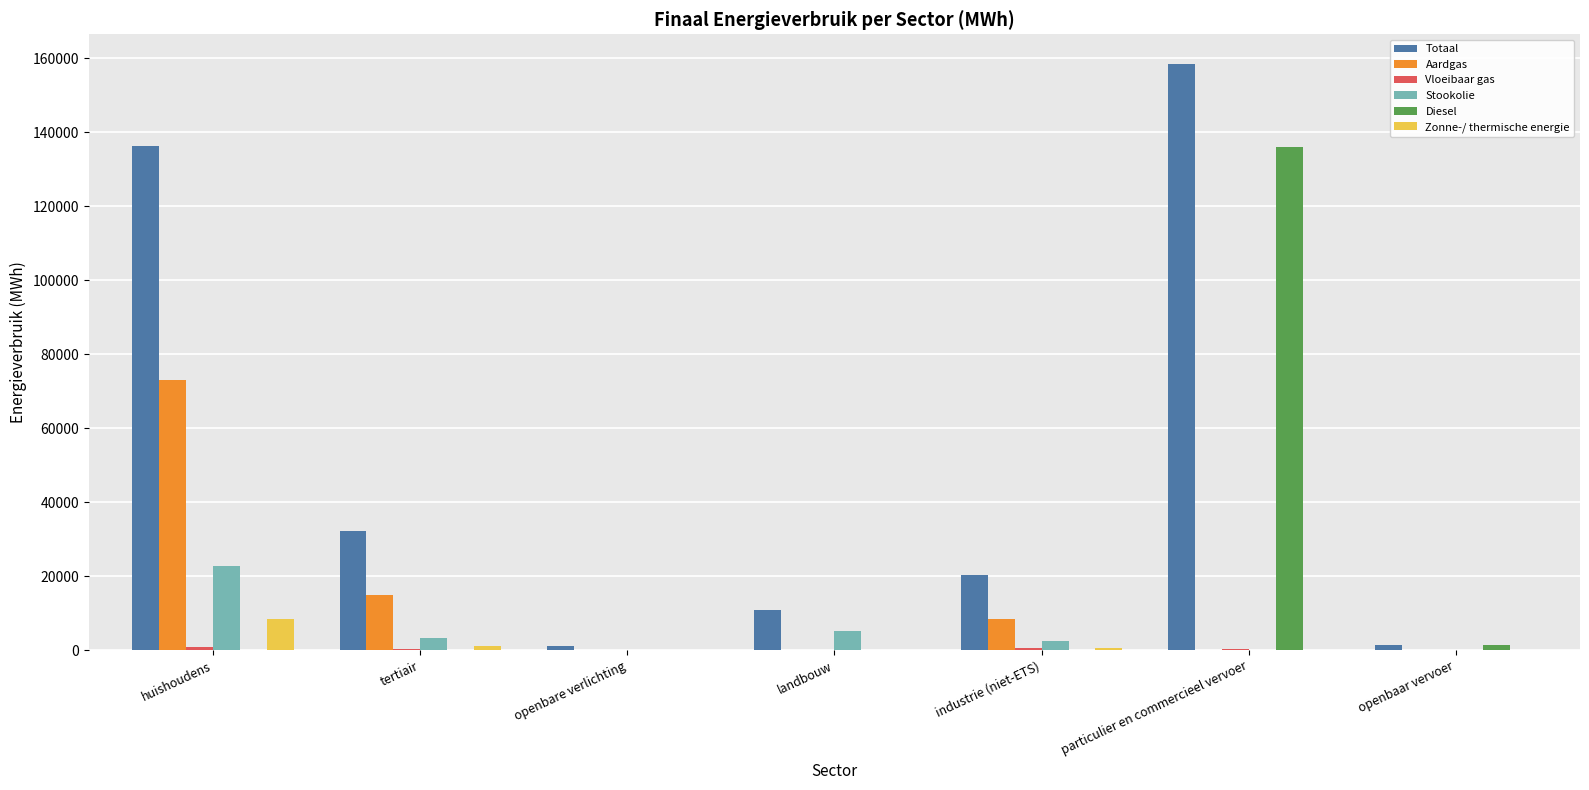

How many values in the Totaal series exceed 20255?

4